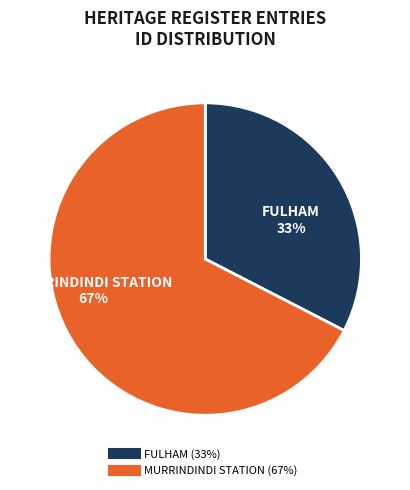

Rank the categories by value from lowest to highest.

FULHAM, MURRINDINDI STATION